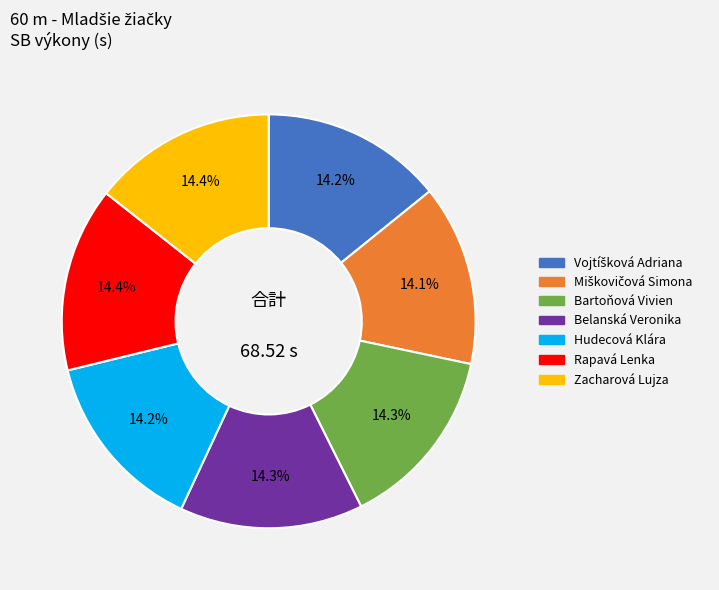

What portion of the pie excludes Rapavá Lenka?

85.6%